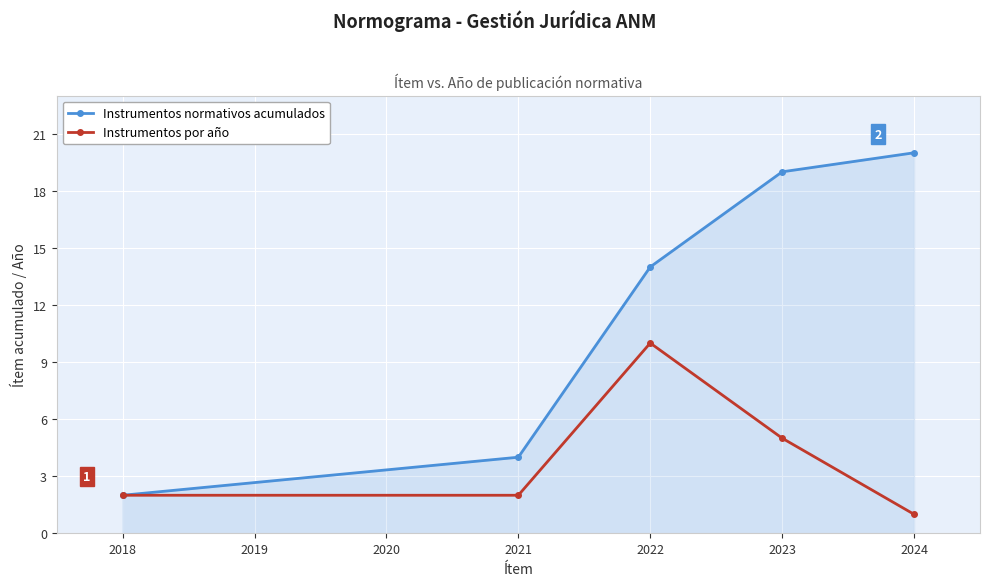

The Instrumentos normativos acumulados series shows 1 at 2021. True or false?

False